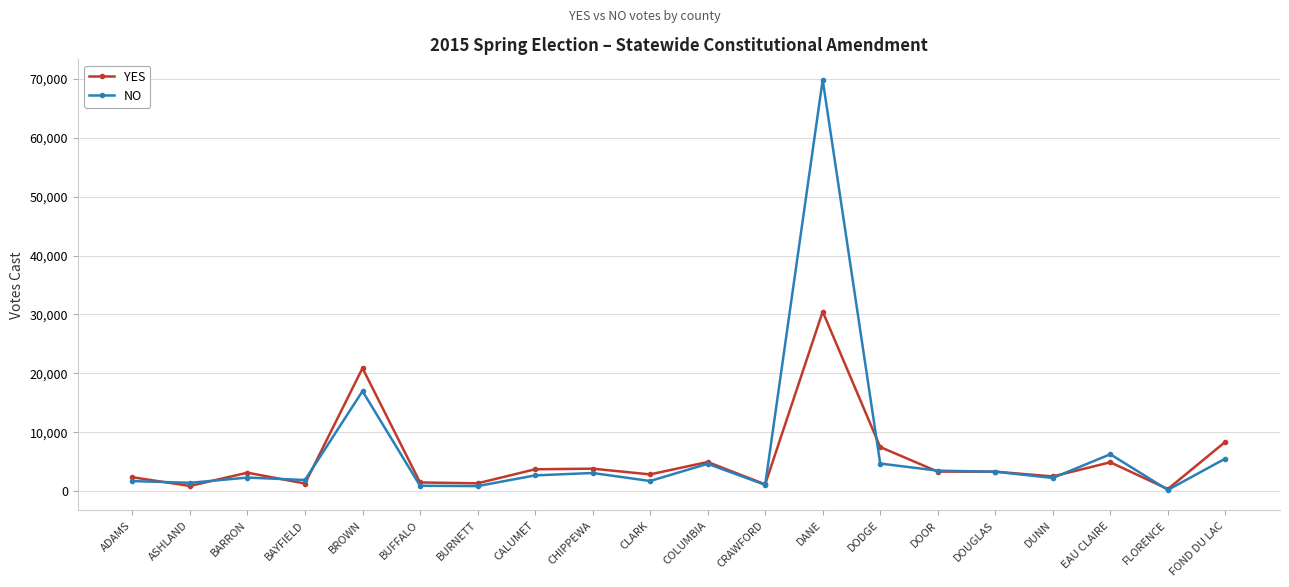

What is the spread (max minus min) of values at CALUMET?

1037